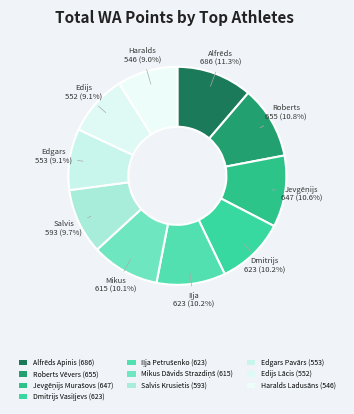

Combined, what portion of the pie is Jevgēņijs Murašovs and Salvis Krusietis?

20.4%